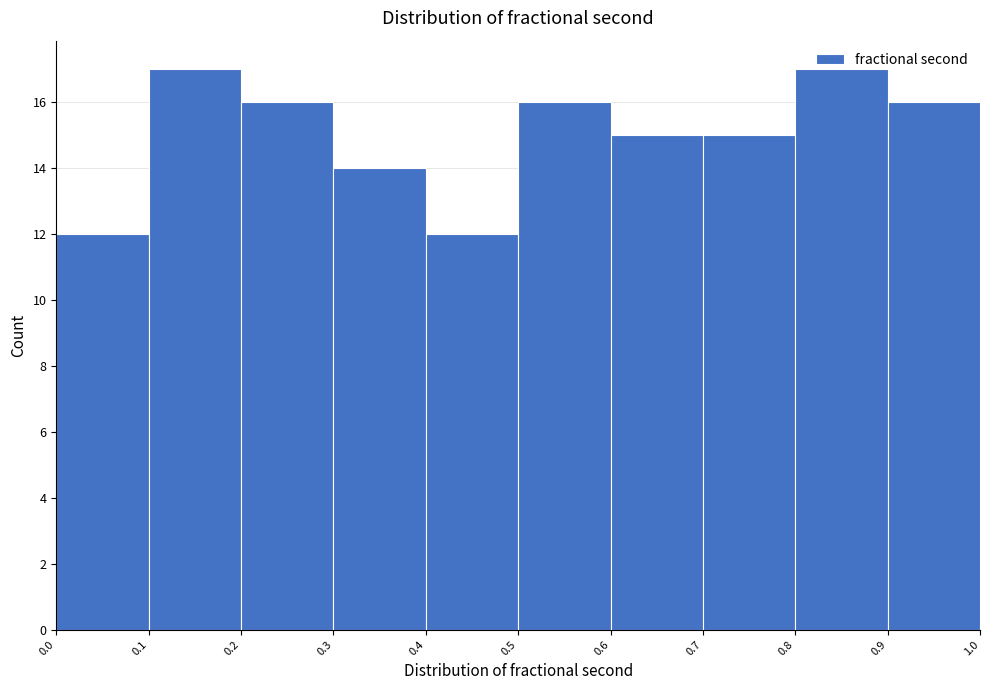

Reading left to right, transcribe this chart: for each bar, give the range it covers on the x-axis and its height. The values are not printed on the chart, so give them approximately, as read against the axis.

0.0 to 0.1: 12
0.1 to 0.2: 17
0.2 to 0.3: 16
0.3 to 0.4: 14
0.4 to 0.5: 12
0.5 to 0.6: 16
0.6 to 0.7: 15
0.7 to 0.8: 15
0.8 to 0.9: 17
0.9 to 1.0: 16